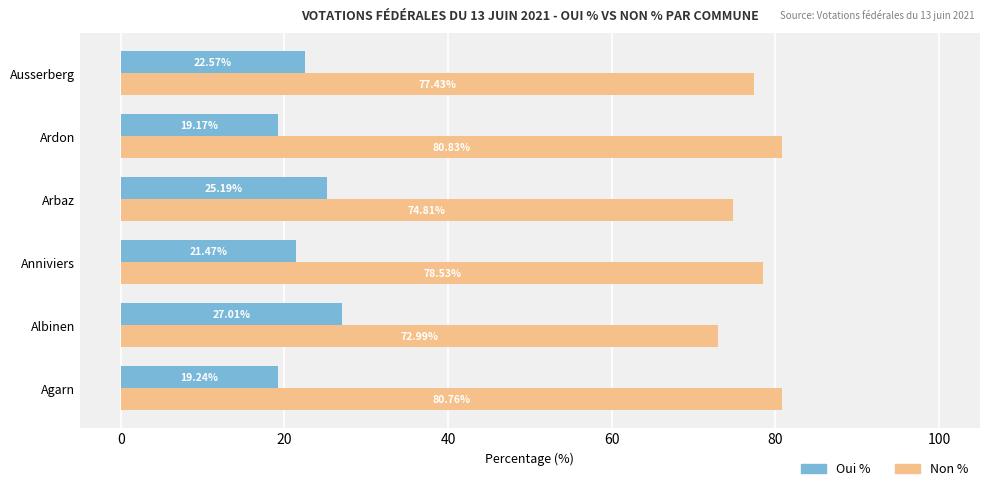

Which category has the lowest value across all series?

Ardon